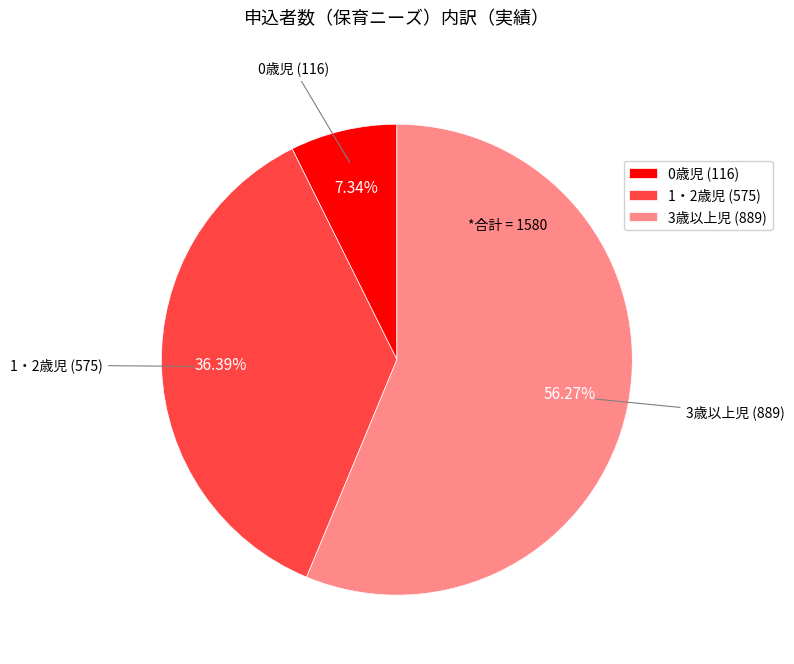

Do 1・2歳児 (575) and 0歳児 (116) together represent more than half of the pie?

No